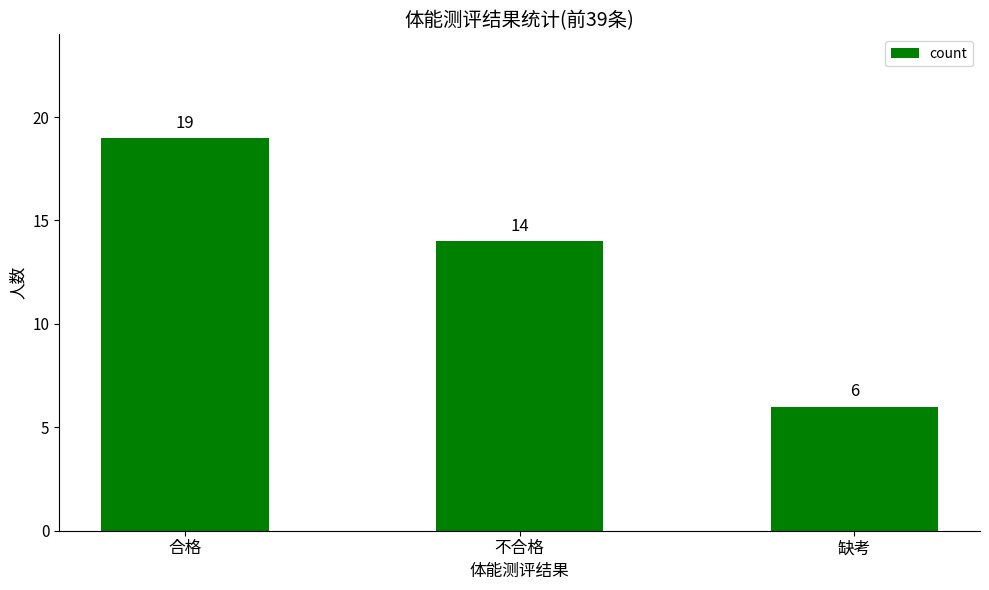

What is the difference between the maximum and minimum values?

13